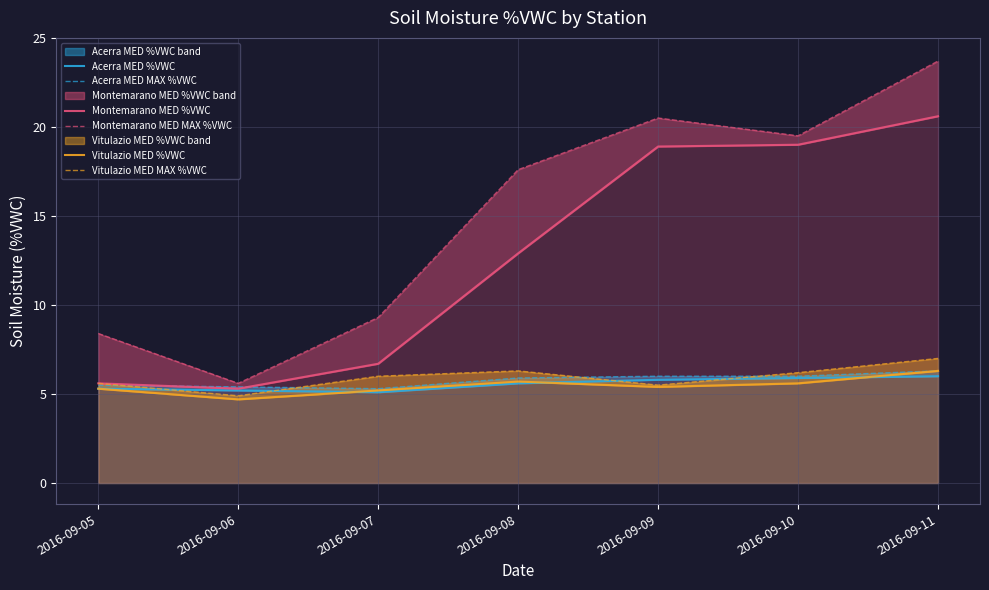

What is the highest value of the Montemarano MED MAX %VWC series?

23.7